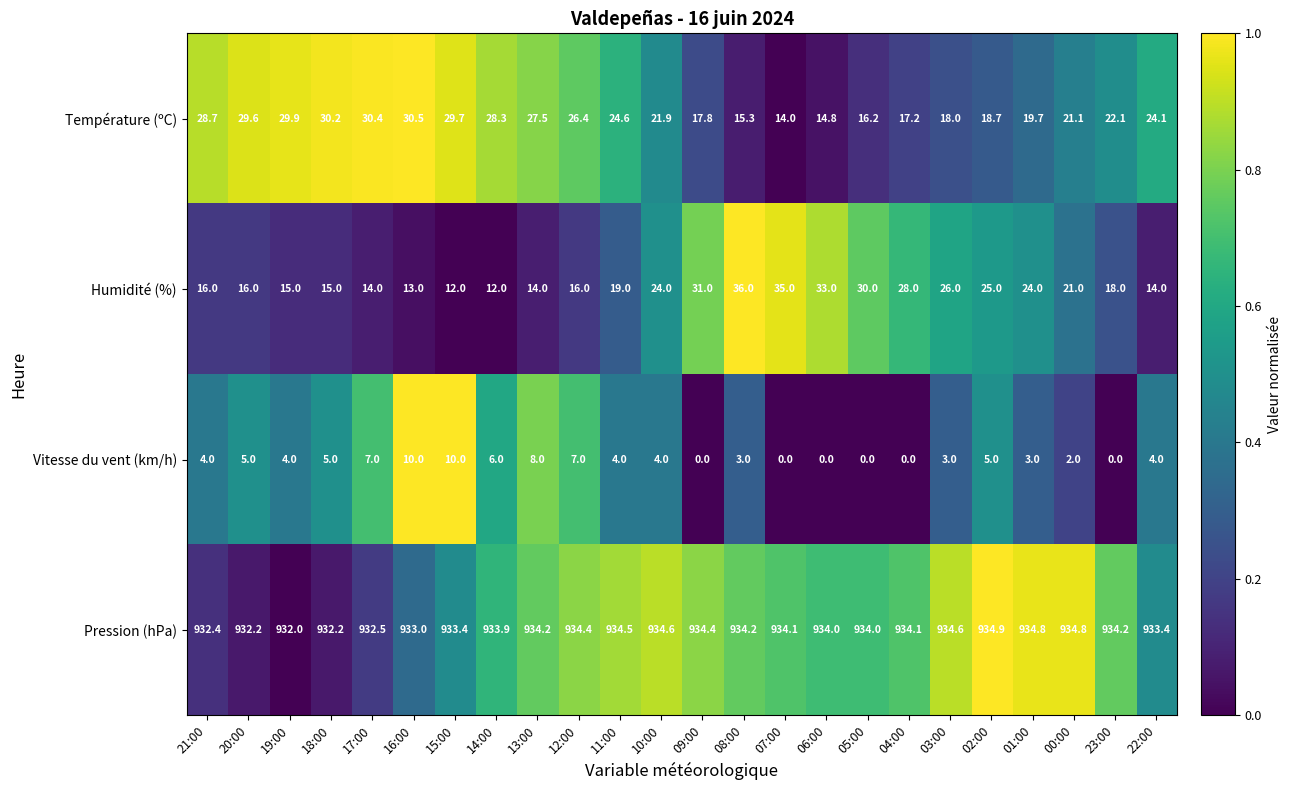

Rank the series at 20:00 from lowest to highest value.

Vitesse du vent (km/h), Humidité (%), Température (ºC), Pression (hPa)